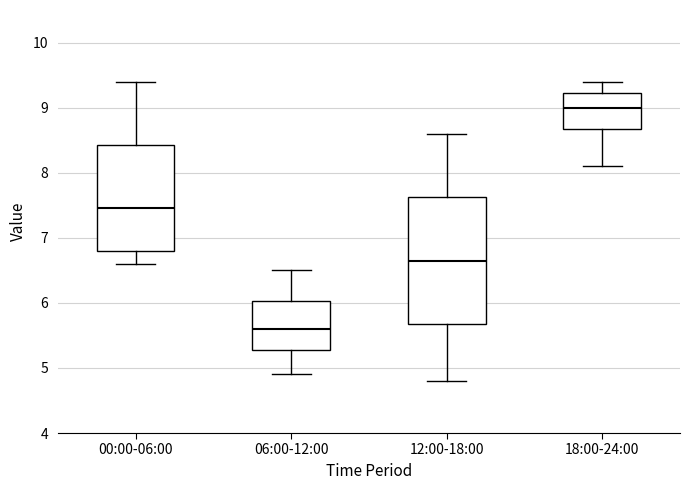

Comparing the boxes themselves (not the whiskers), which one is the tallest?

12:00-18:00